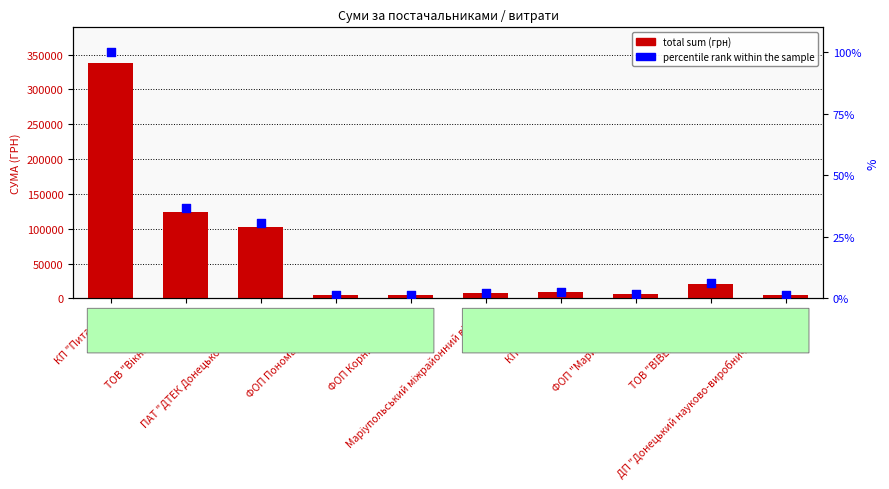

At which category is the sum across all series the highest?

КП "Питание"